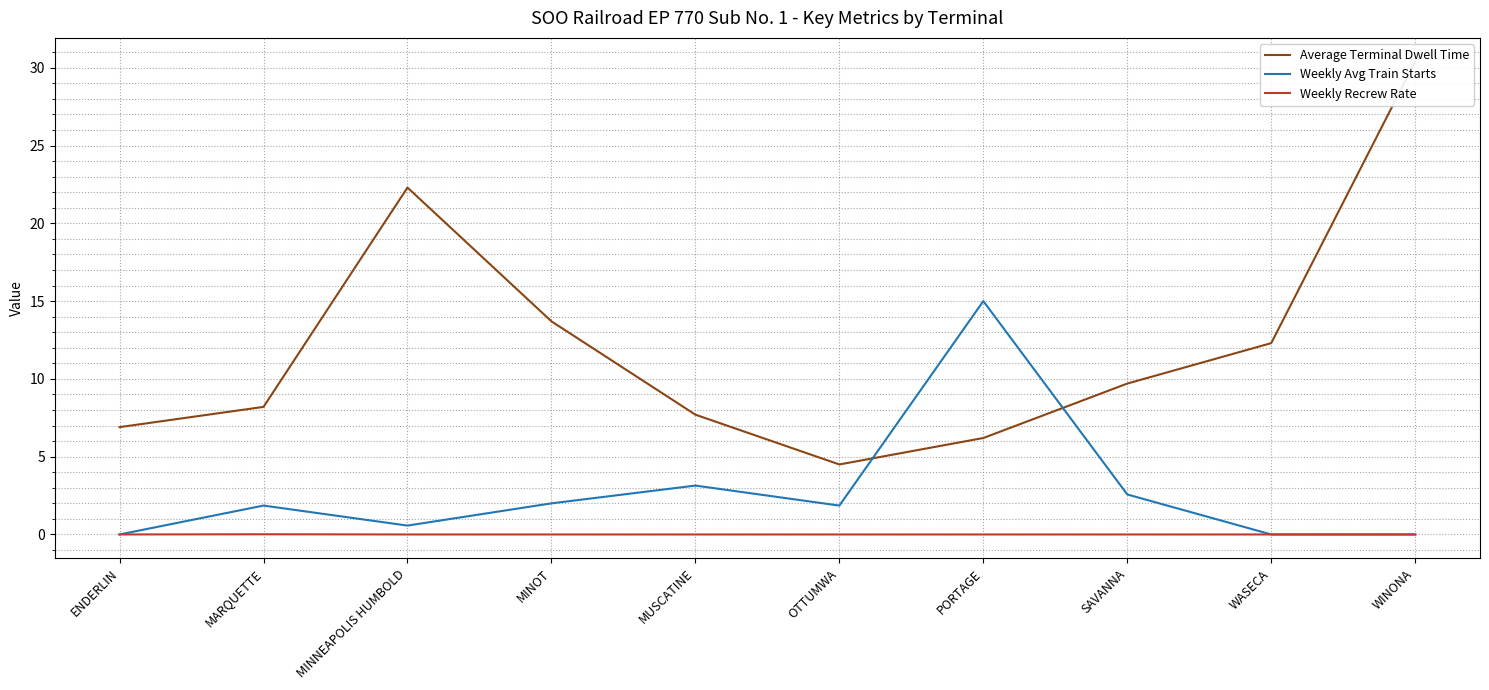

List the series in order of their peak value, highest first.

Average Terminal Dwell Time, Weekly Avg Train Starts, Weekly Recrew Rate